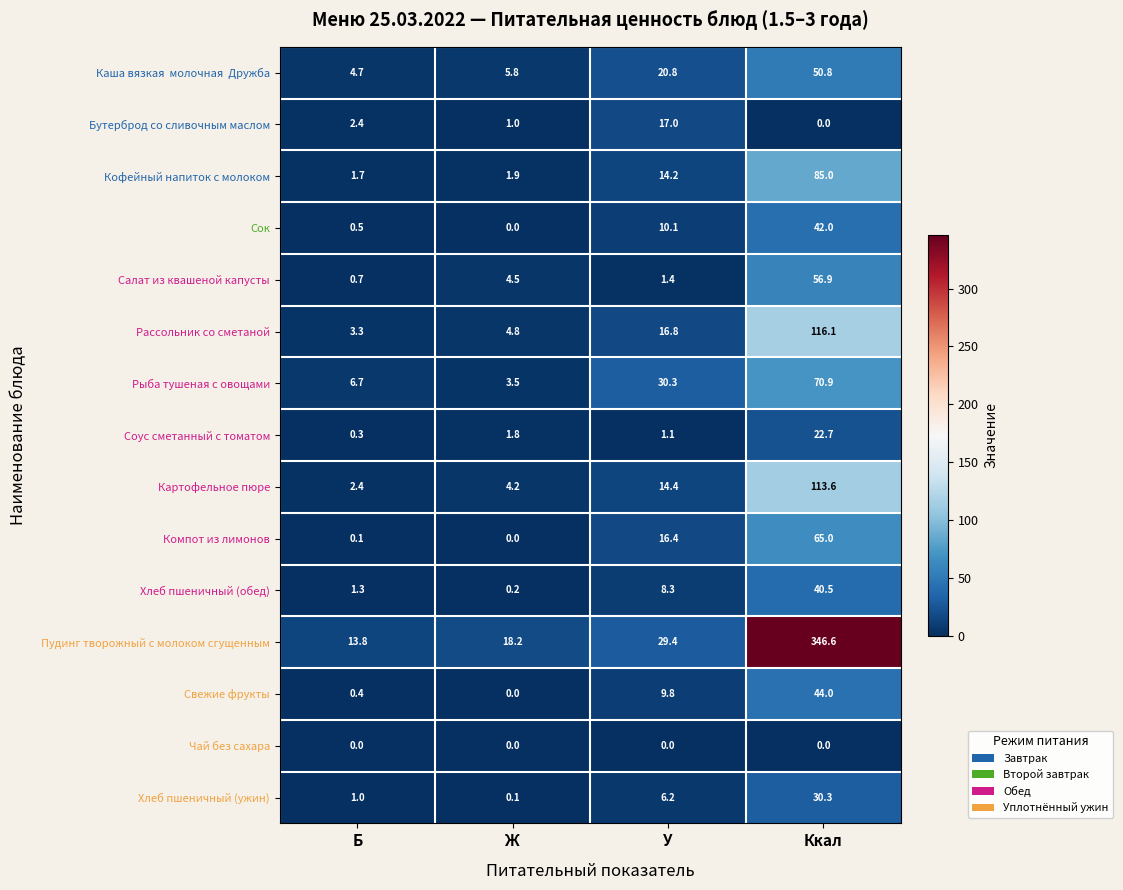

True or false: Кофейный напиток с молоком has a value of 119.8 at Ккал.

False